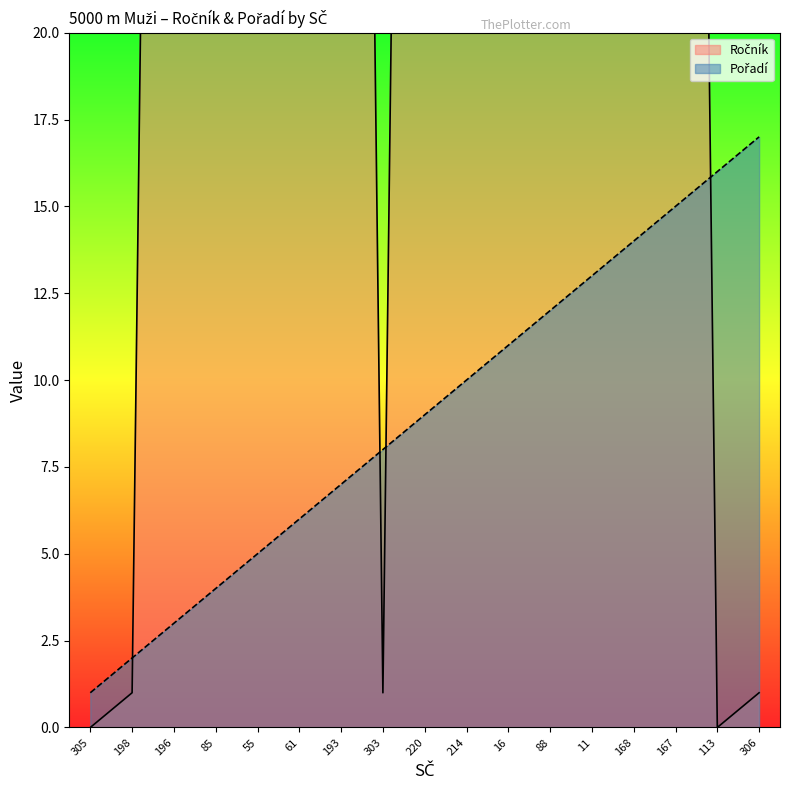

Rank the categories by Pořadí value from highest to lowest.

306, 113, 167, 168, 11, 88, 16, 214, 220, 303, 193, 61, 55, 85, 196, 198, 305